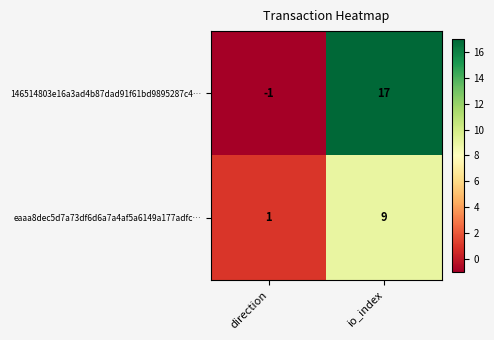

Rank the series by their average value, from lowest to highest.

eaaa8dec5d7a73df6d6a7a4af5a6149a177adfc…, 146514803e16a3ad4b87dad91f61bd9895287c4…